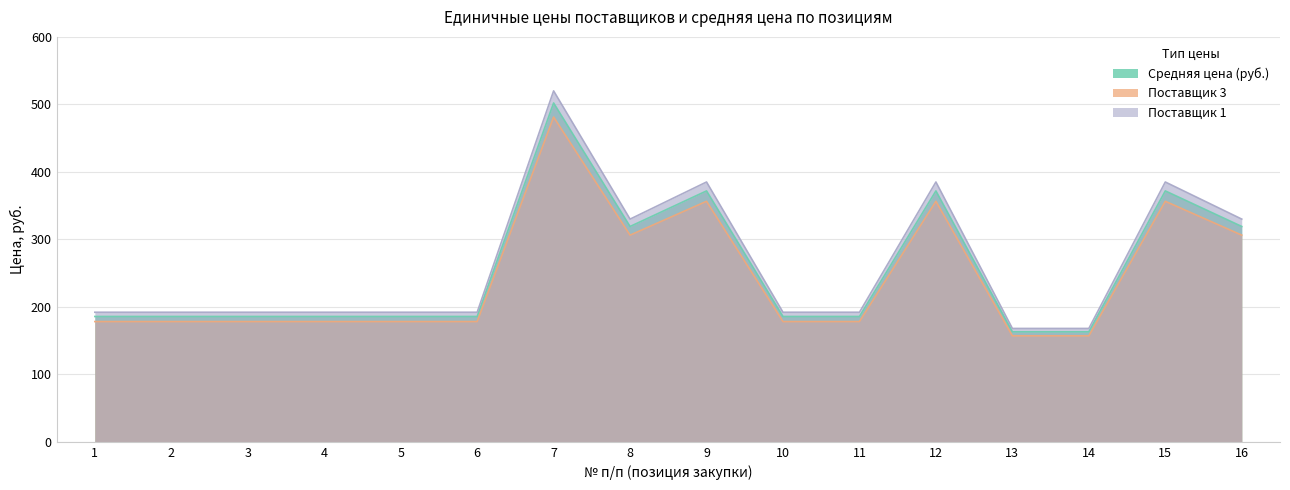

Which category has the lowest value in the Поставщик 3 series?

13